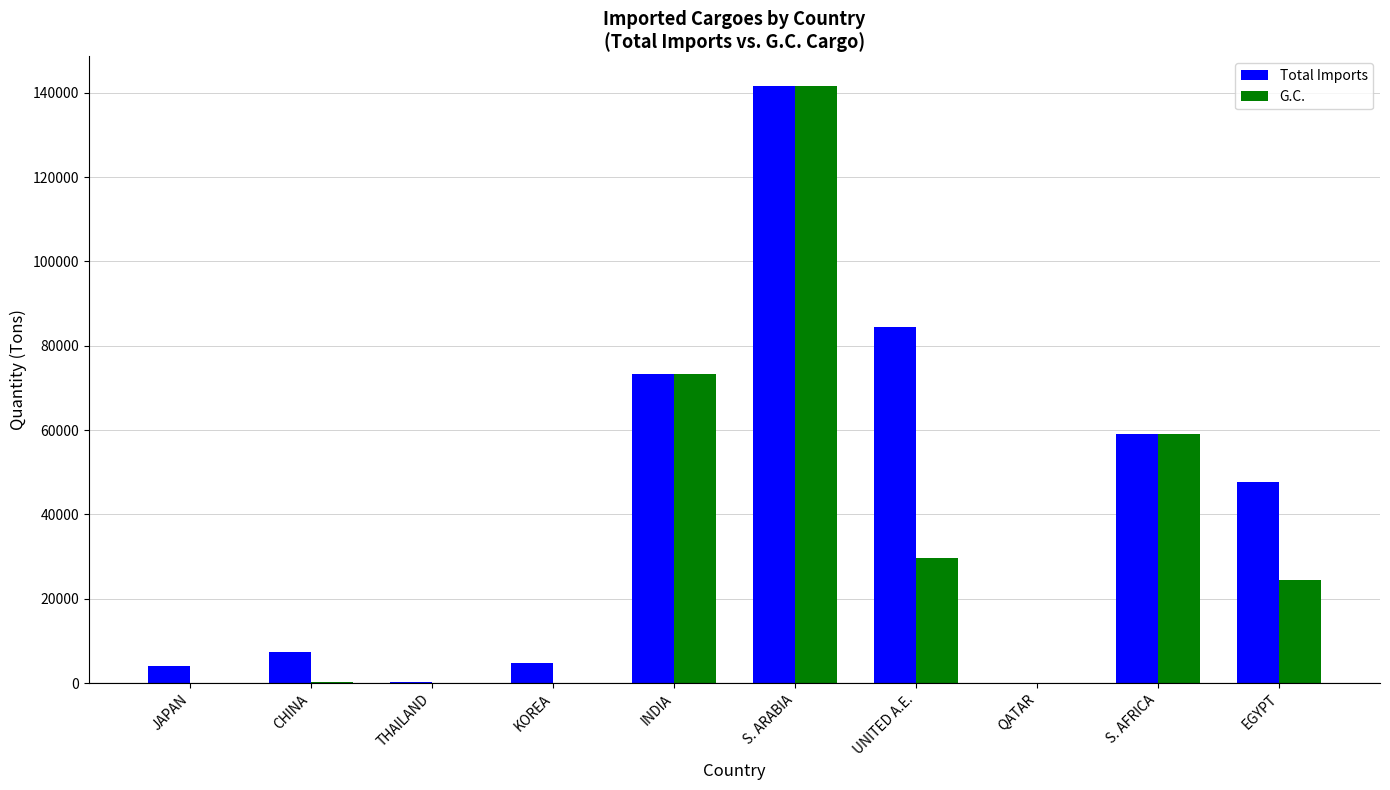

The value of Total Imports at JAPAN is 4050. True or false?

True